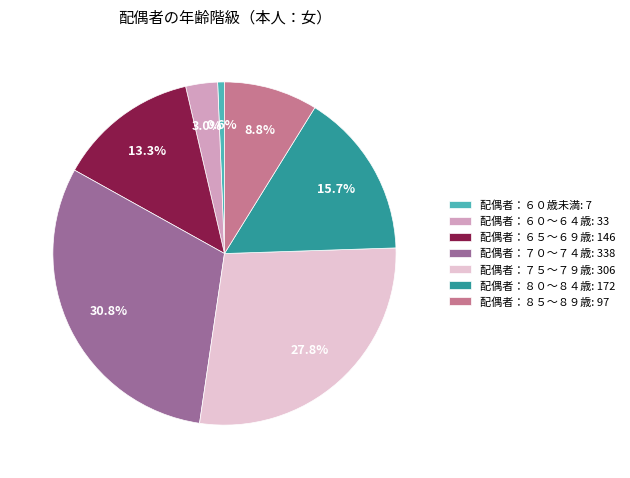

Which slice is the largest?

配偶者：７０～７４歳